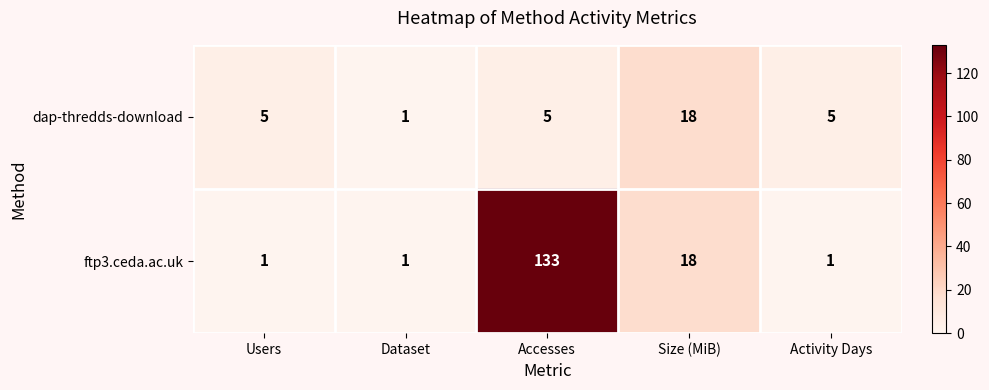

At how many categories does at least one series exceed 14?

2